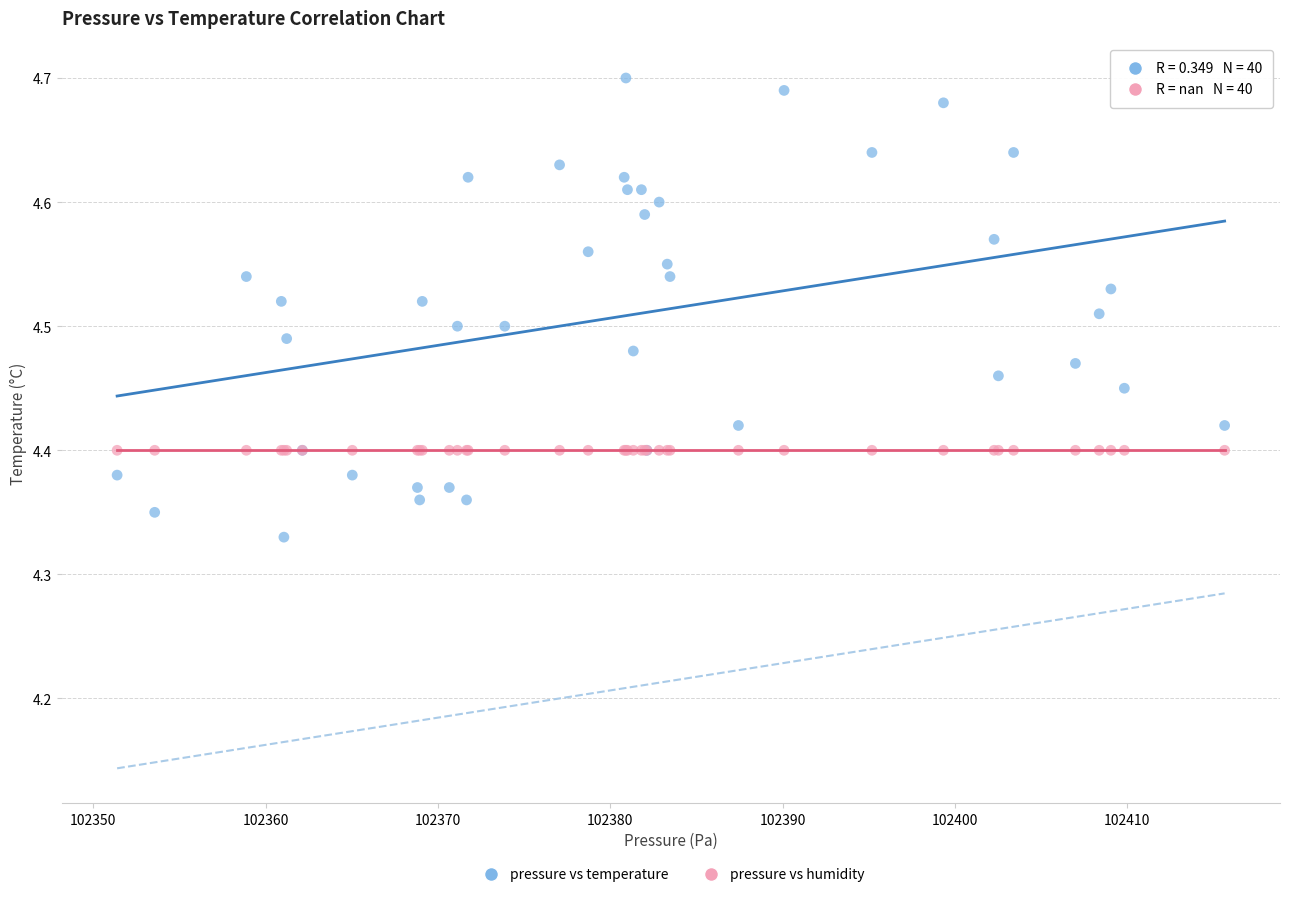

Which series reaches the maximum Y coordinate?

pressure vs temperature